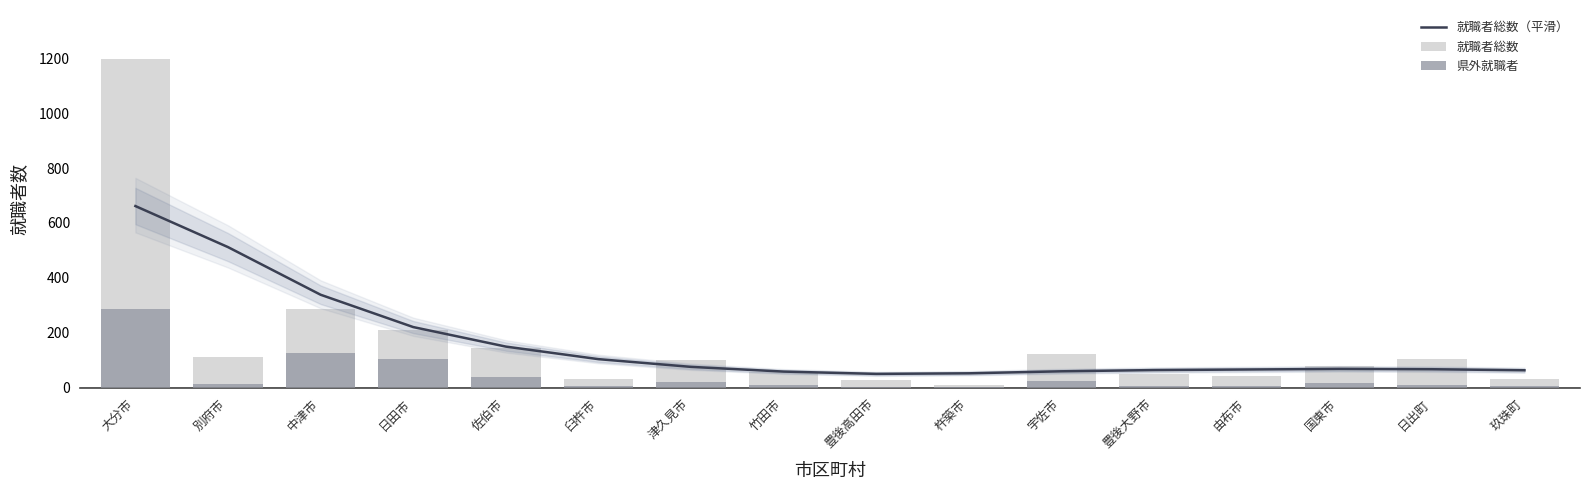

Which category has the lowest value in the 就職者総数（平滑） series?

豊後高田市